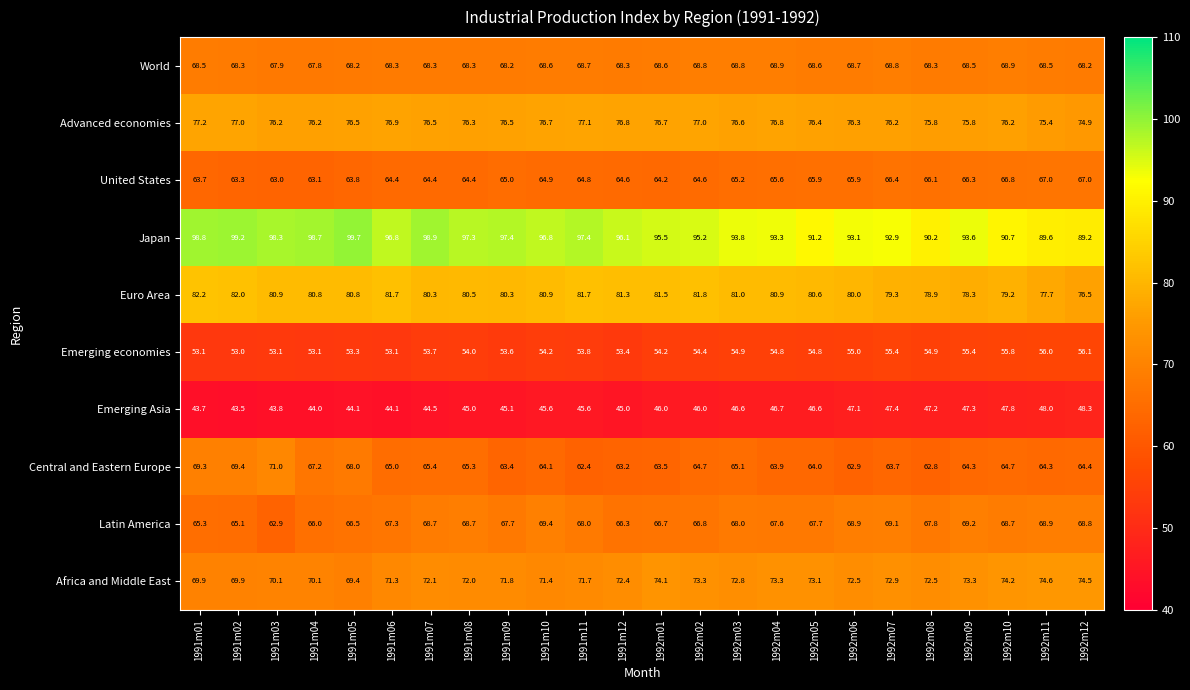

Rank the series at 1991m07 from highest to lowest value.

Japan, Euro Area, Advanced economies, Africa and Middle East, Latin America, World, Central and Eastern Europe, United States, Emerging economies, Emerging Asia